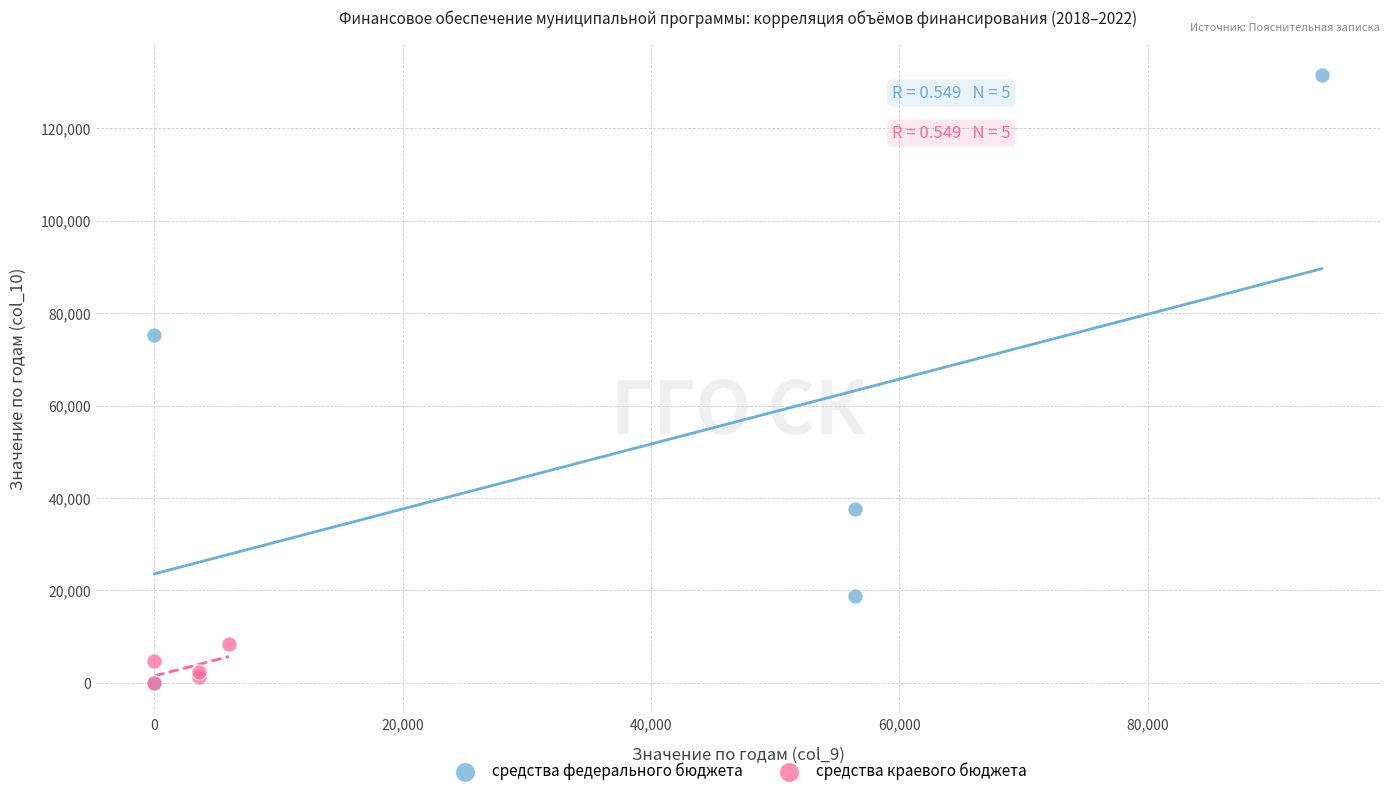

Which series has the largest Y range (max minus min)?

средства федерального бюджета